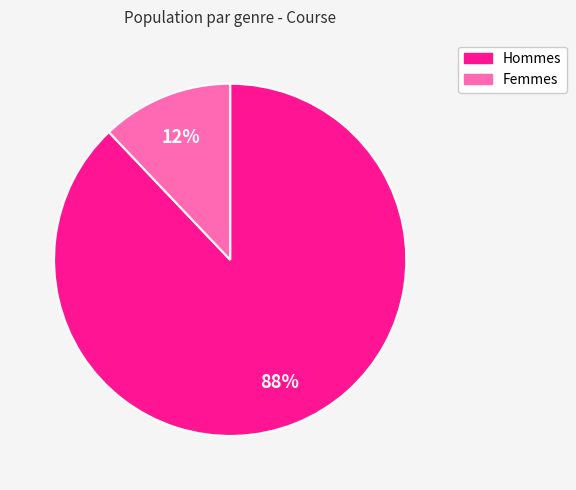

To the nearest percent, what is the difference between the largest and smallest slice percentages?

76%